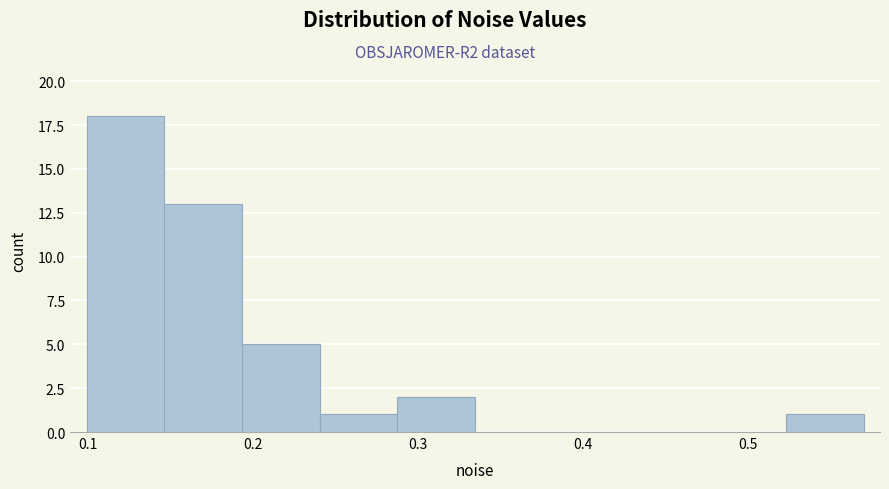

Reading left to right, list every bar in this chart as the range it spans on the x-axis followed by its height. Neither the bar edges nor the heights are printed on the chart, so give them approximately, as read against the axes.

0.10 to 0.15: 18
0.15 to 0.19: 13
0.19 to 0.24: 5
0.24 to 0.29: 1
0.29 to 0.33: 2
0.33 to 0.38: 0
0.38 to 0.43: 0
0.43 to 0.48: 0
0.48 to 0.52: 0
0.52 to 0.57: 1